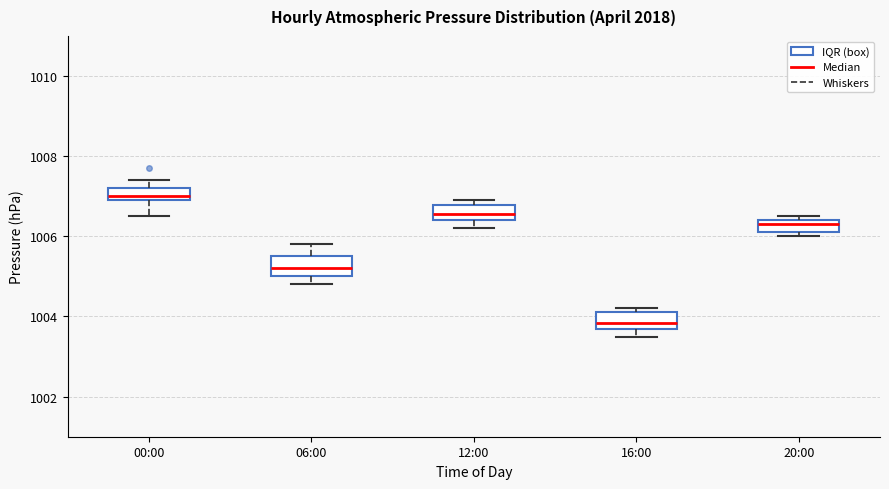

Where is the lower edge of the box for 06:00 on the y-axis? The values are not printed on the chart, so give them approximately, as read against the axis.

1005.0